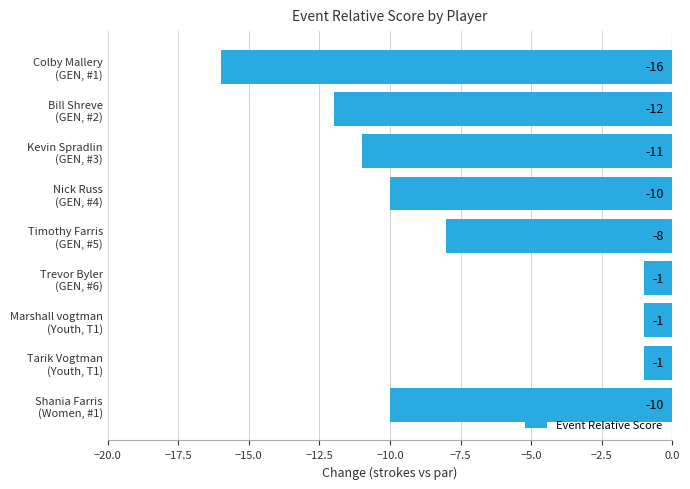

What is the smallest value displayed?

-16